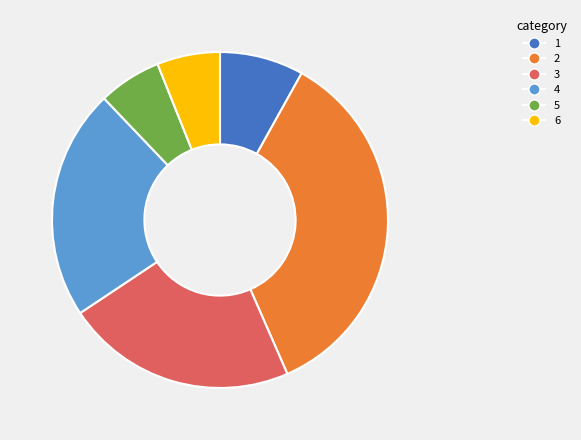

Is it true that 4 is 37% of the pie?

False